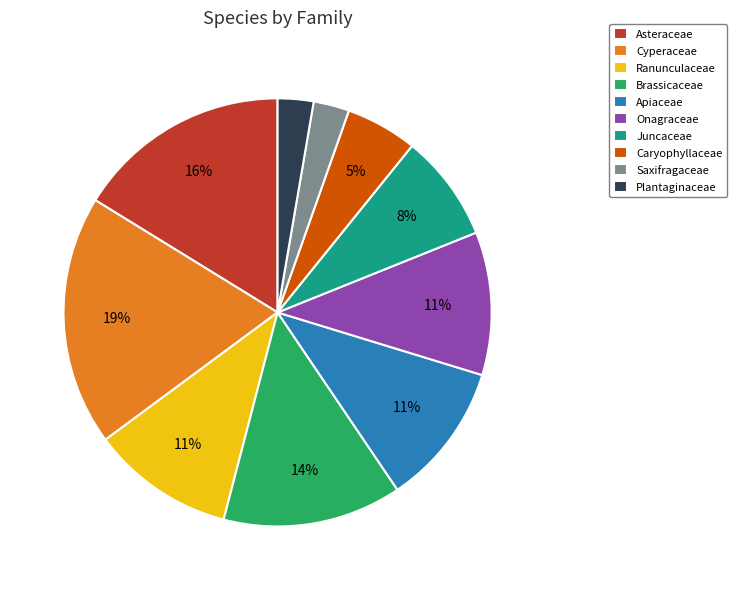

Approximately how many times larger is the value at Onagraceae compared to Brassicaceae?

0.8